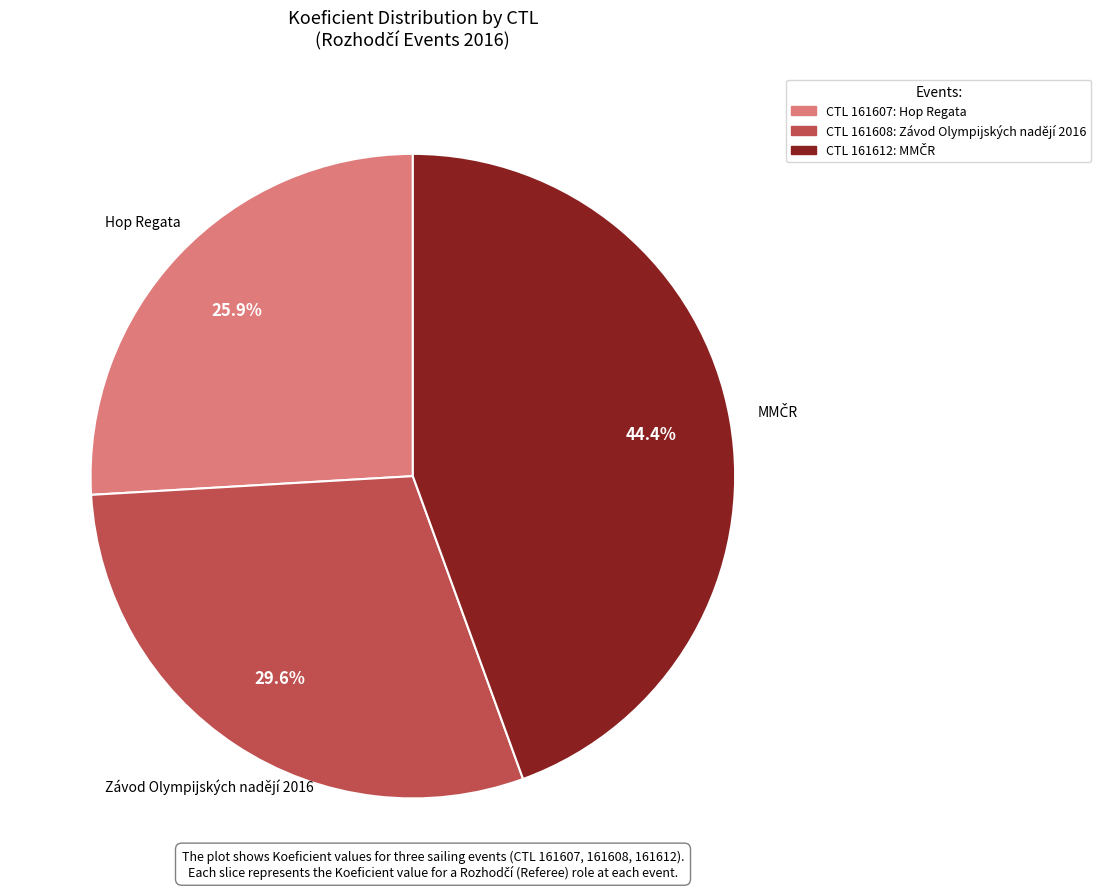

Is there any slice that represents more than half of the pie?

No